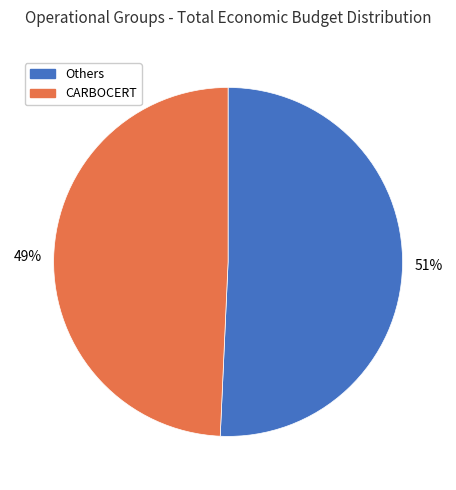

Between Others and CARBOCERT, which is larger?

Others